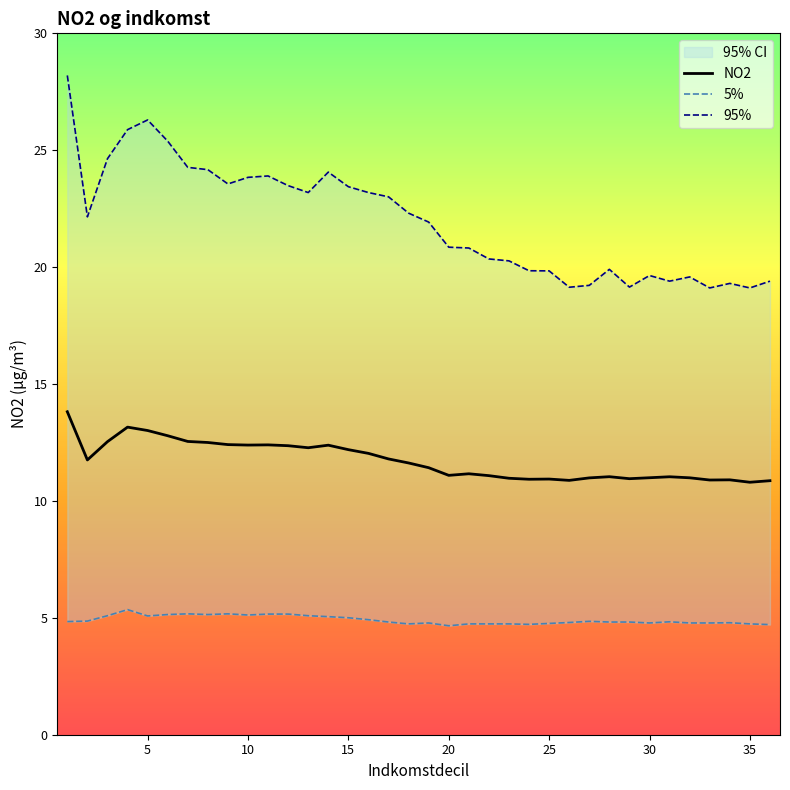

Reading left to right, transcribe all the data shown in this chart.

NO2: 13.8	11.8	12.5	13.2	13.0	12.8	12.5	12.5	12.4	12.4	12.4	12.4	12.3	12.4	12.2	12.0	11.8	11.6	11.4	11.1	11.2	11.1	11.0	10.9	10.9	10.9	11.0	11.0	11.0	11.0	11.0	11.0	10.9	10.9	10.8	10.9
5%: 4.8	4.9	5.1	5.3	5.1	5.1	5.2	5.1	5.2	5.1	5.2	5.2	5.1	5.0	5.0	4.9	4.8	4.7	4.8	4.7	4.7	4.7	4.7	4.7	4.8	4.8	4.8	4.8	4.8	4.8	4.8	4.8	4.8	4.8	4.7	4.7
95%: 28.2	22.2	24.6	25.9	26.3	25.4	24.3	24.2	23.6	23.8	23.9	23.5	23.2	24.1	23.4	23.2	23.0	22.3	21.9	20.9	20.8	20.4	20.3	19.8	19.8	19.1	19.2	19.9	19.1	19.6	19.4	19.6	19.1	19.3	19.1	19.4